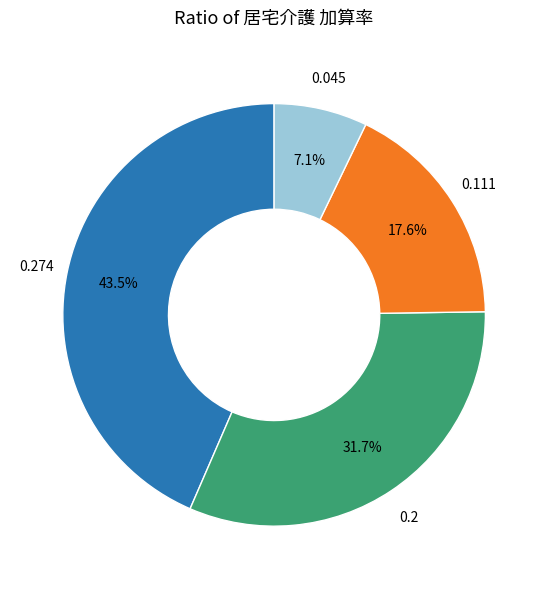

Is there a majority slice in this chart?

No